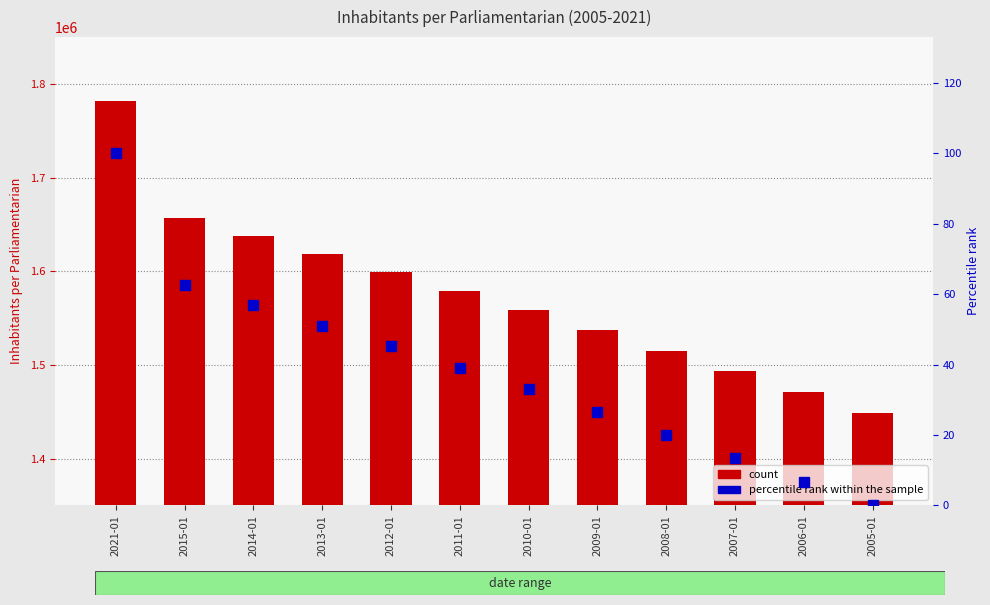

At which label does Inhabitants per parliamentarian reach its minimum?

2005-01